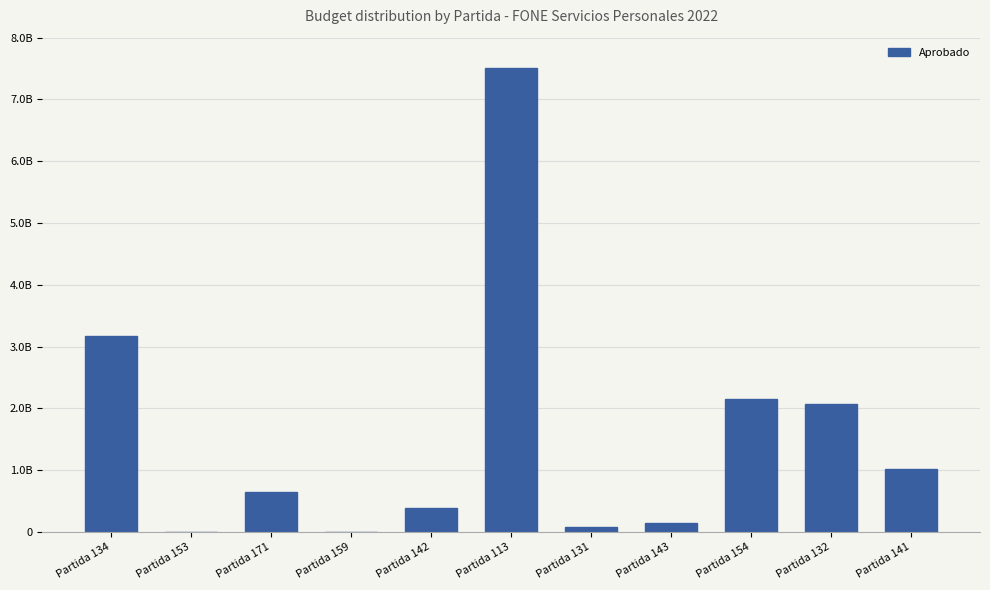

Are the bars horizontal?

No